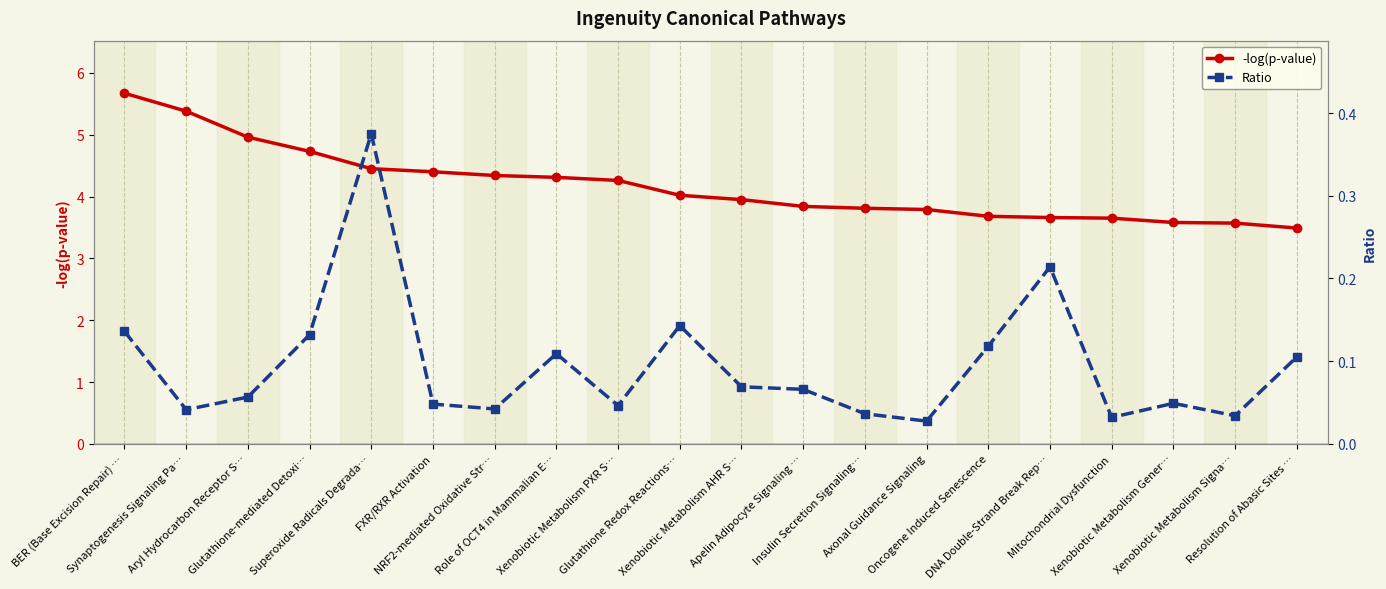

What is the difference between the -log(p-value) values at Mitochondrial Dysfunction and Xenobiotic Metabolism Gener…?

0.1